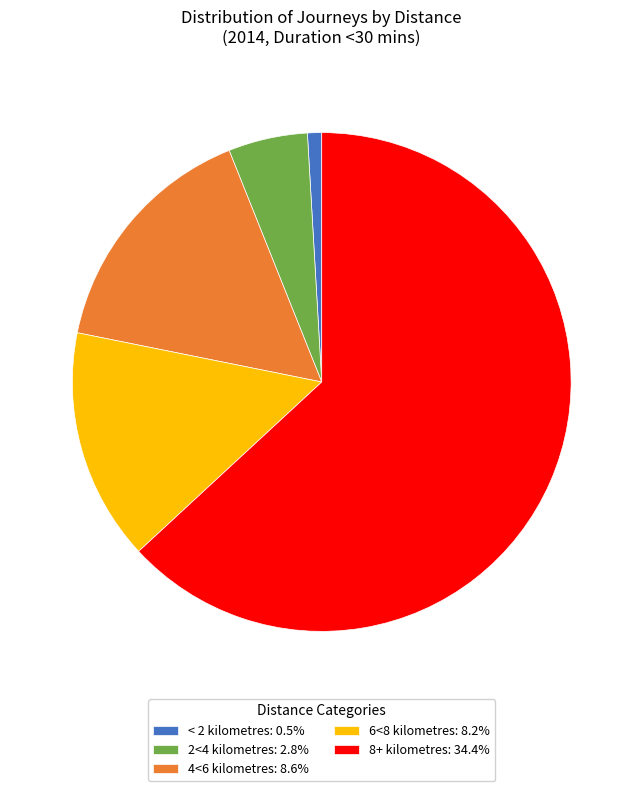

Is the sum of 6<8 kilometres: 8.2% and 2<4 kilometres: 2.8% greater than half?

No